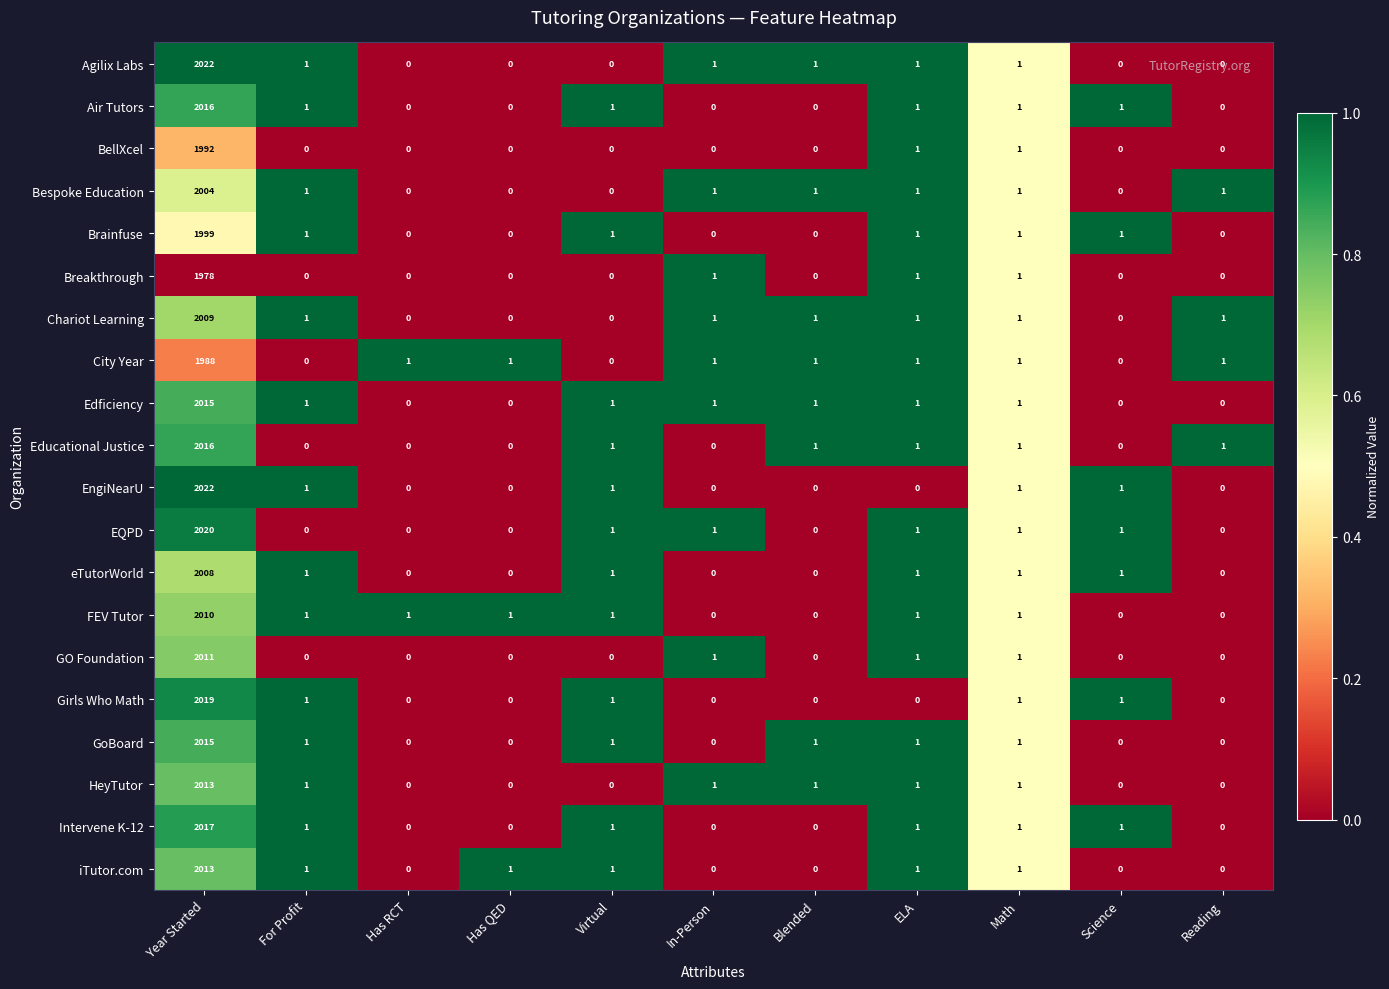

At how many categories does at least one series exceed 0?

11